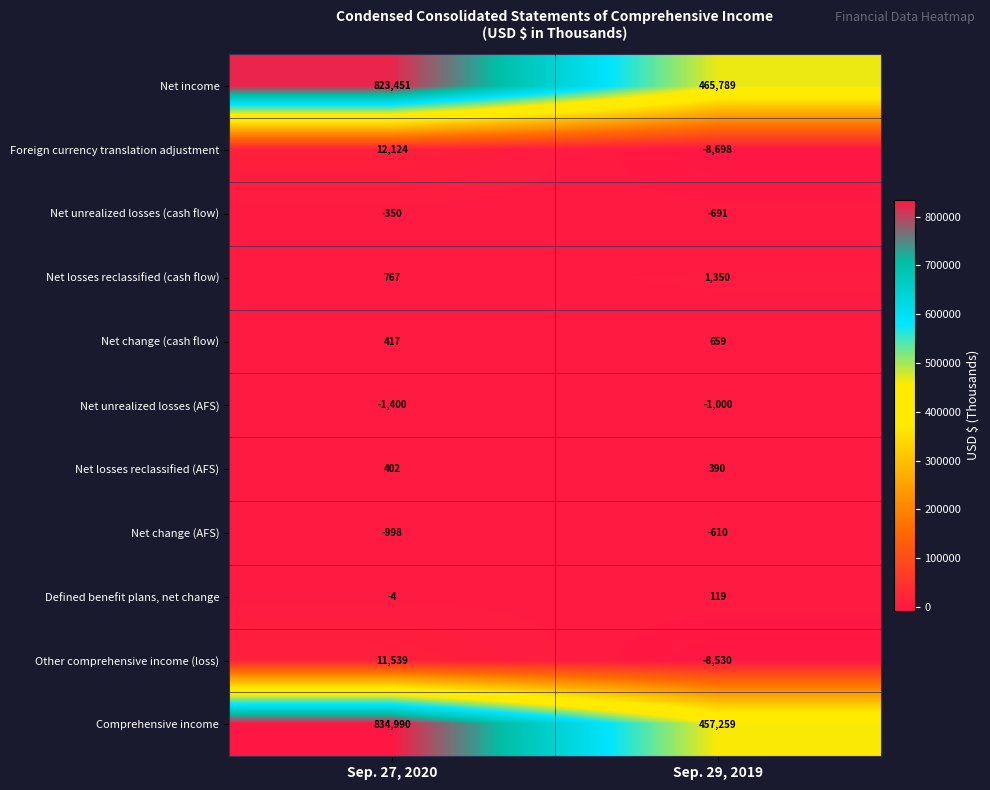

What is the average value of the Net income series?

644620